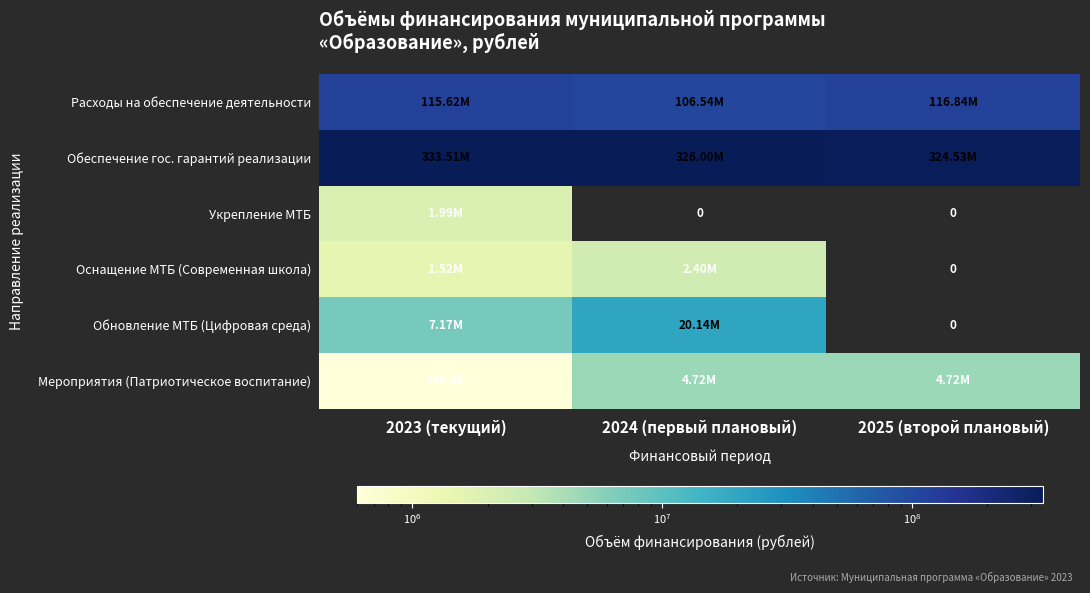

How many distinct data groups are displayed?

6